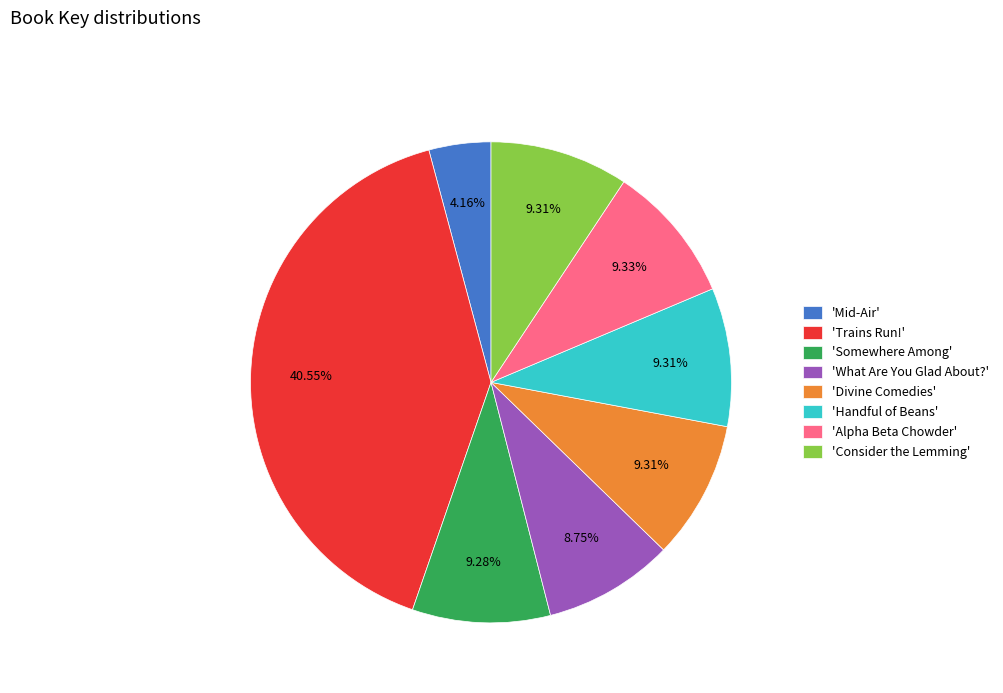

Count the number of slices in the pie.

8